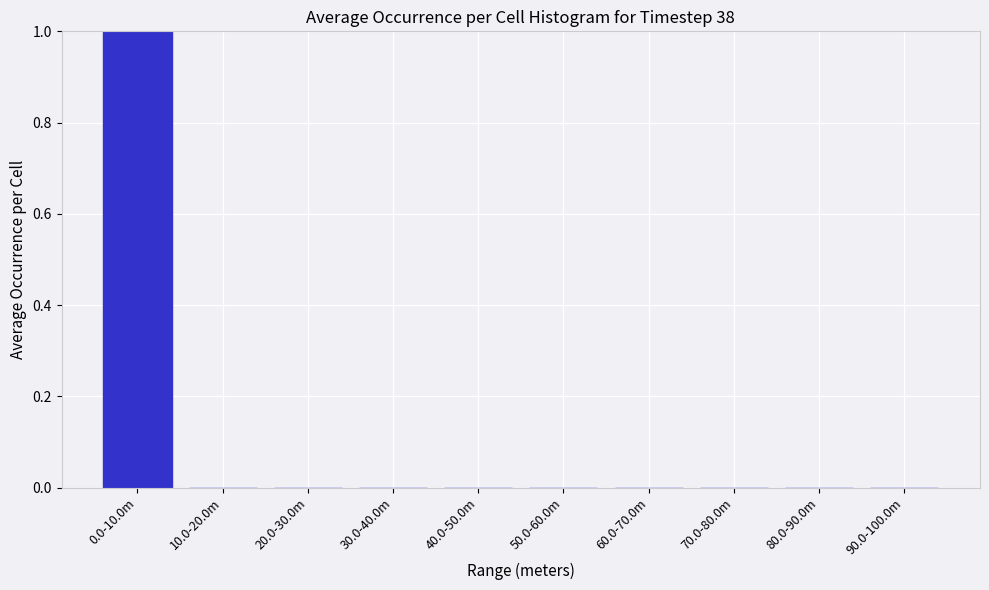

Reading left to right, list all the values displayed in this chart.

0.0-10.0m=1	10.0-20.0m=0	20.0-30.0m=0	30.0-40.0m=0	40.0-50.0m=0	50.0-60.0m=0	60.0-70.0m=0	70.0-80.0m=0	80.0-90.0m=0	90.0-100.0m=0